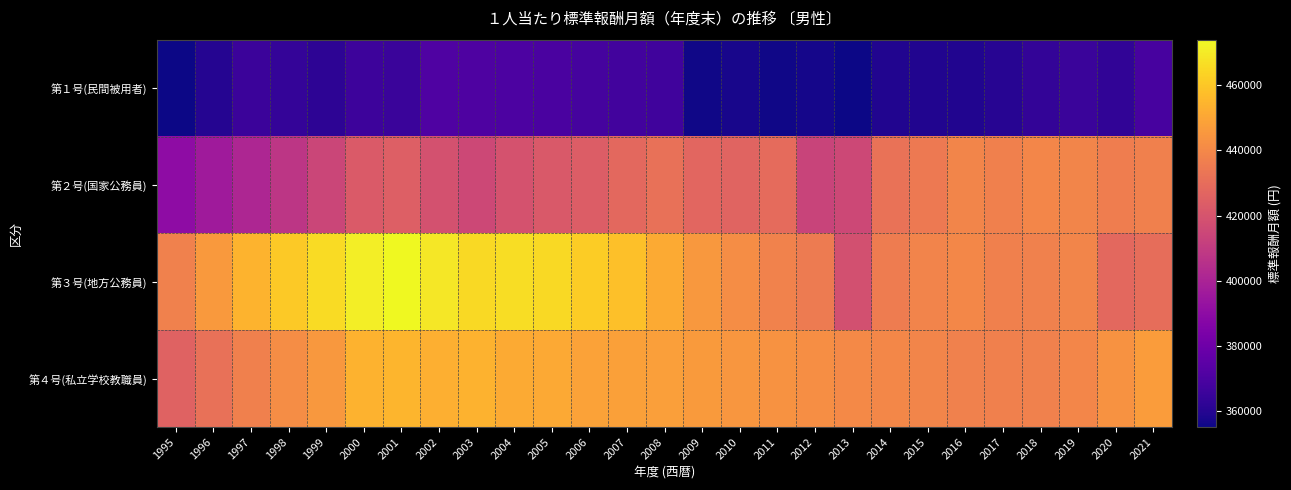

Reading left to right, transcribe all the data shown in this chart.

第１号(民間被用者): 1995=355607	1996=359836	1997=365532	1998=363777	1999=361901	2000=365917	2001=365143	2002=371231	2003=370469	2004=370247	2005=369615	2006=368604	2007=367297	2008=367120	2009=356033	2010=357431	2011=355844	2012=356615	2013=355149	2014=358903	2015=359324	2016=359250	2017=360561	2018=363204	2019=365275	2020=362902	2021=368752
第２号(国家公務員): 1995=390009	1996=396041	1997=401240	1998=408035	1999=414168	2000=422664	2001=424731	2002=418791	2003=415251	2004=419494	2005=422162	2006=423633	2007=428405	2008=431279	2009=427198	2010=426248	2011=429373	2012=413525	2013=415003	2014=432059	2015=434919	2016=438784	2017=437087	2018=439348	2019=438714	2020=436228	2021=437147
第３号(地方公務員): 1995=437295	1996=446084	1997=454256	1998=460765	1999=465848	2000=470713	2001=473928	2002=468926	2003=465264	2004=466091	2005=465294	2006=461820	2007=457705	2008=451393	2009=445528	2010=441664	2011=438083	2012=435124	2013=418405	2014=435550	2015=438485	2016=439642	2017=437244	2018=437299	2019=438914	2020=428228	2021=429956
第４号(私立学校教職員): 1995=425720	1996=431372	1997=437158	1998=441810	1999=445163	2000=453972	2001=454830	2002=452891	2003=453551	2004=451260	2005=451095	2006=448596	2007=448354	2008=447753	2009=446299	2010=445117	2011=443439	2012=442142	2013=440437	2014=440051	2015=438753	2016=437504	2017=437139	2018=437541	2019=439494	2020=443344	2021=446559